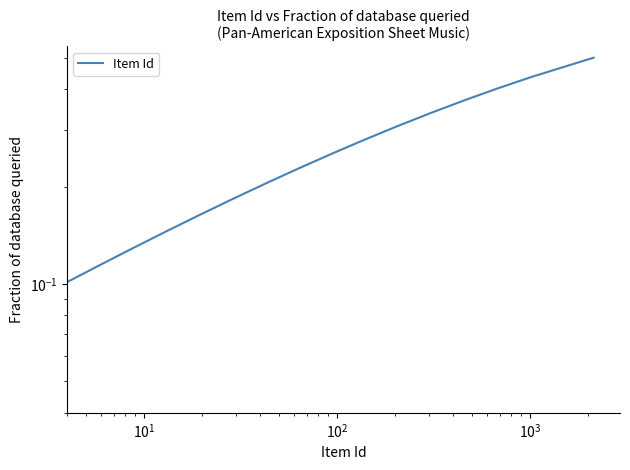

True or false: the data has more than 0 interior local peaks.

False